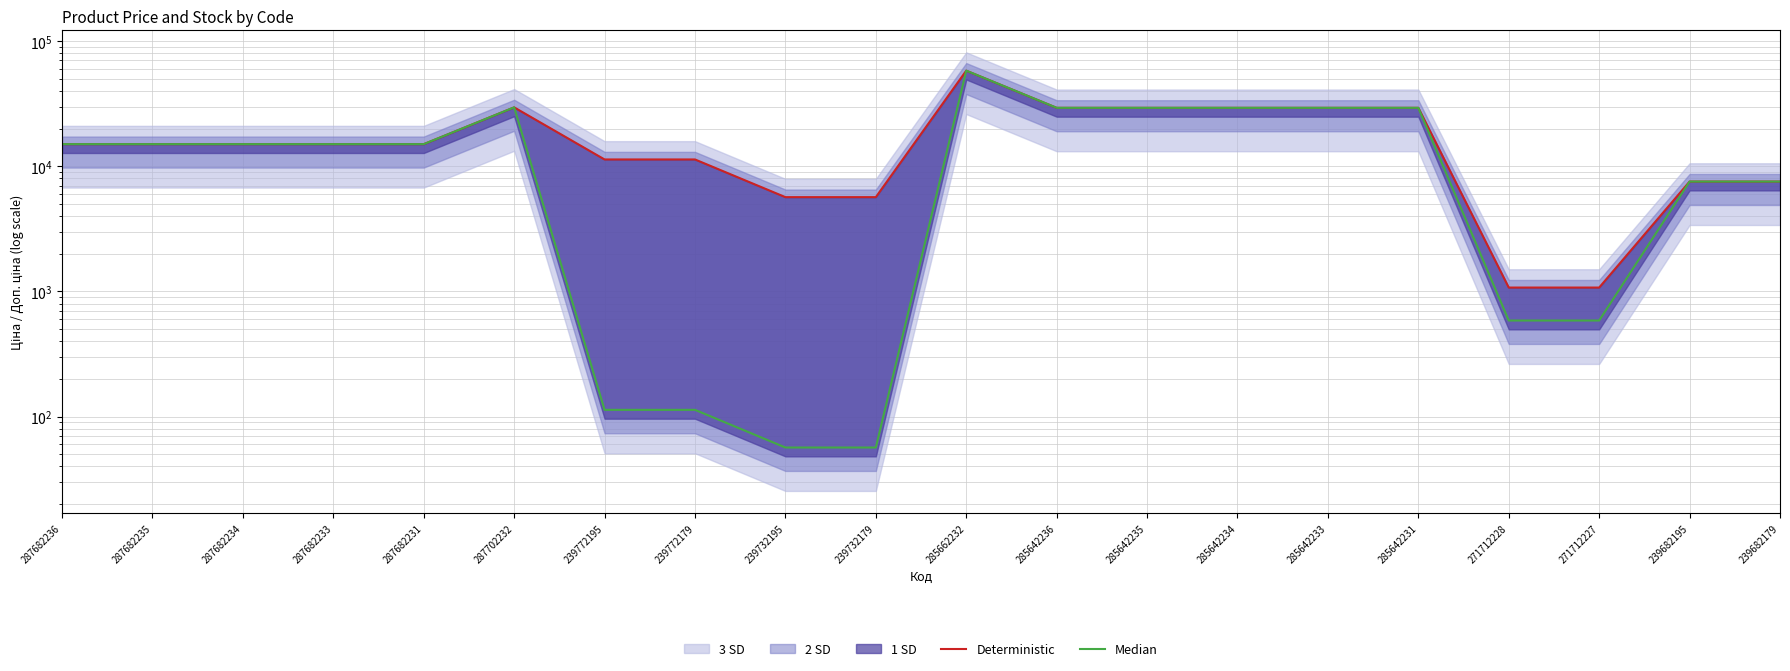

True or false: Median has more than 0 interior local peaks.

True